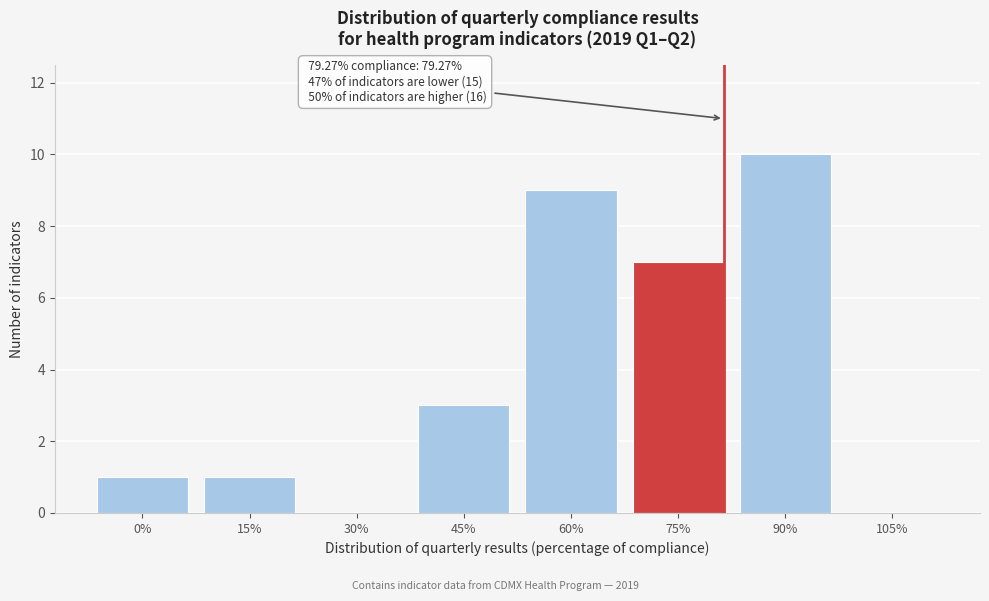

Reading left to right, transcribe all the data shown in this chart.

0%=1	15%=1	30%=0	45%=3	60%=9	75%=7	90%=10	105%=0